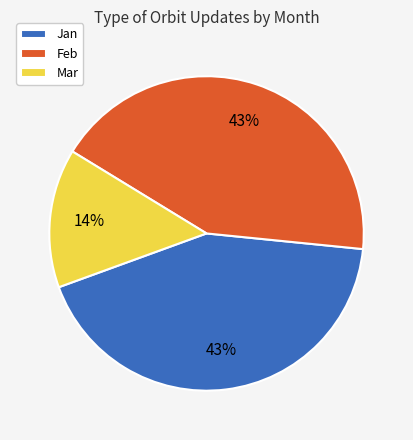

To the nearest percent, what percentage of the pie is Feb?

43%